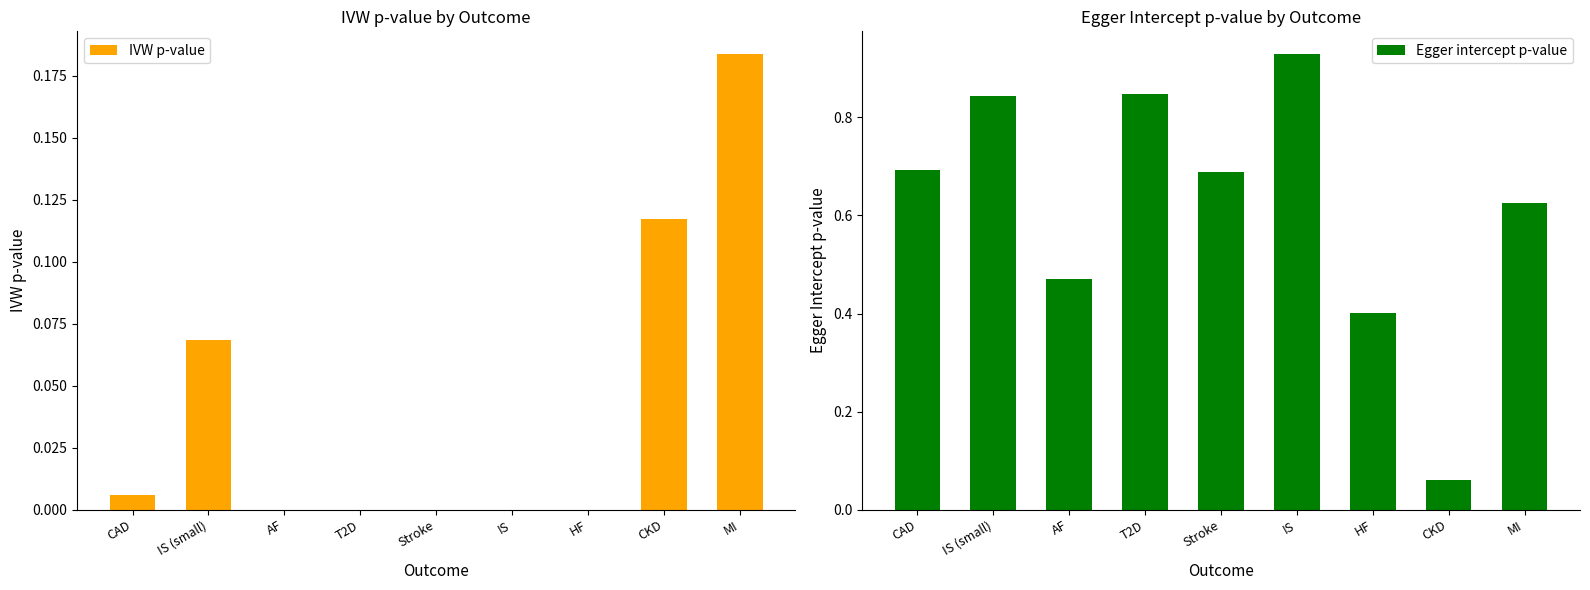

What is the total value across all series at AF?

0.5